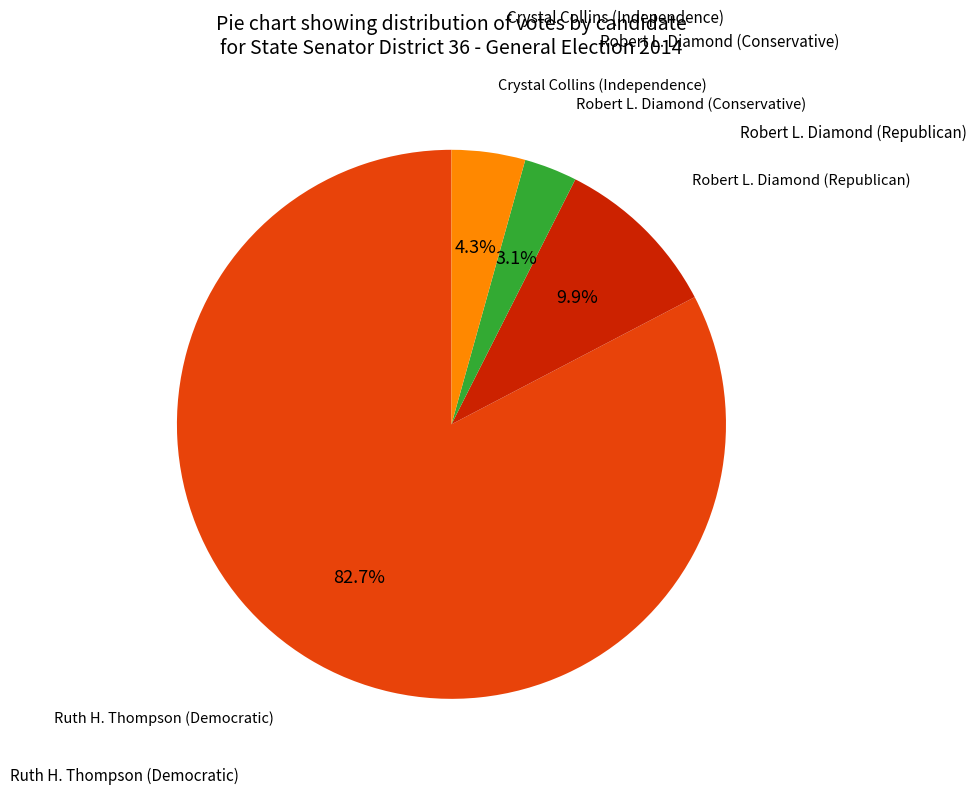

Is there a majority slice in this chart?

Yes